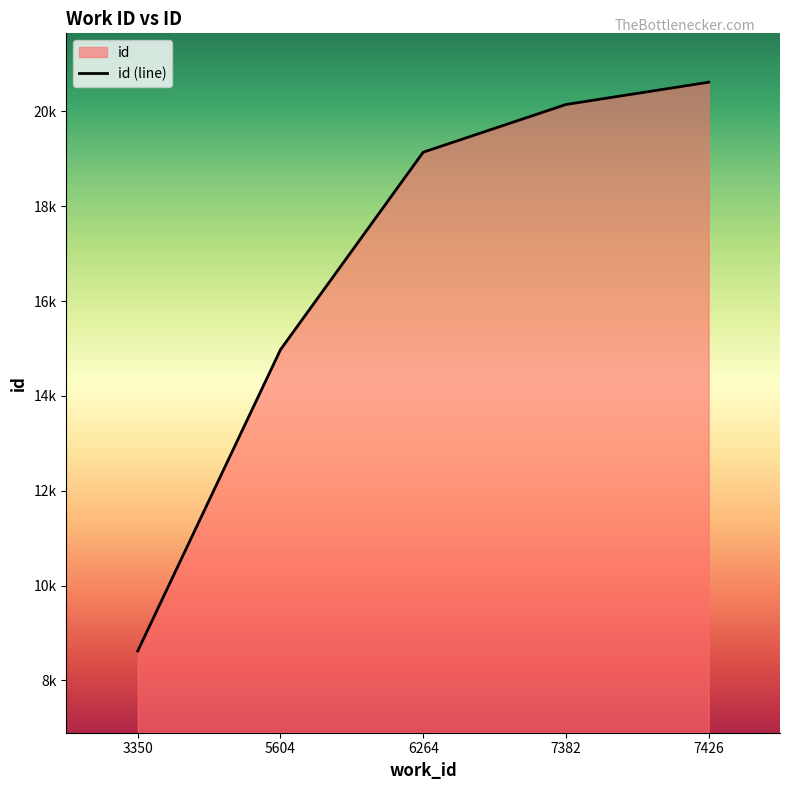

How many data points are above 19140?

2